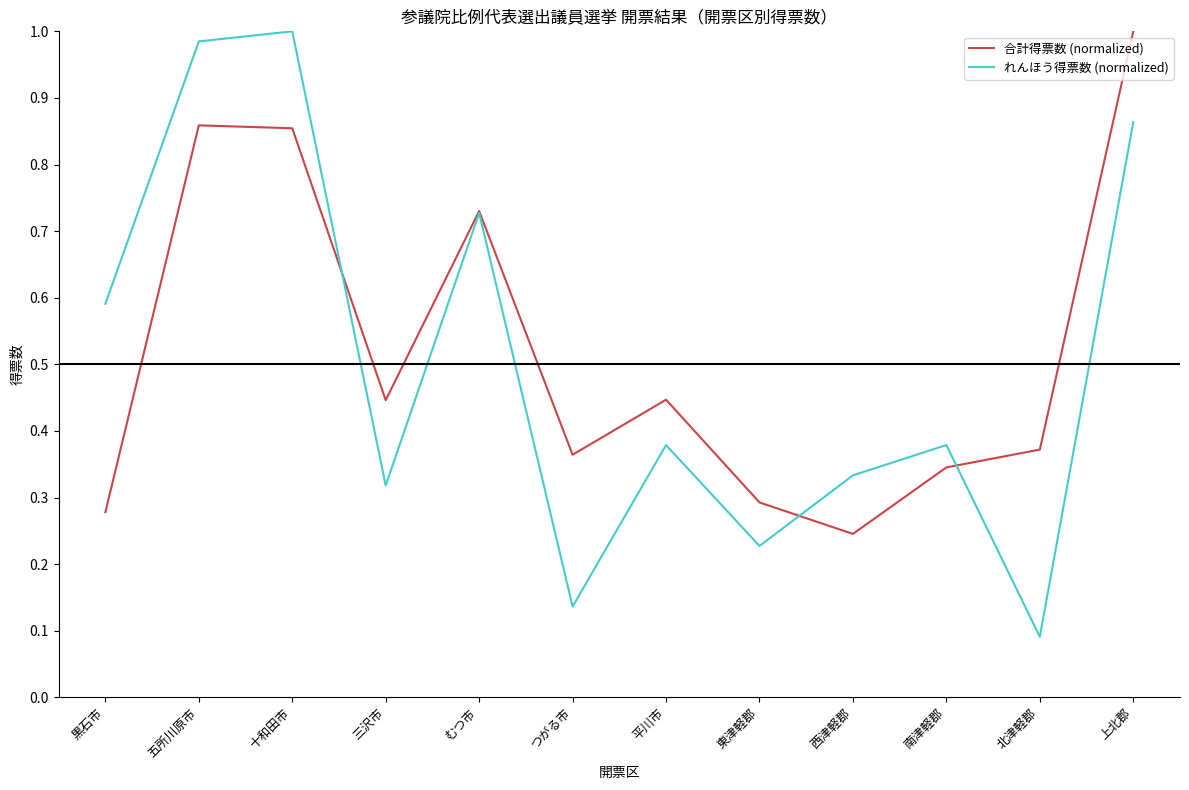

At which label does 合計得票数 (normalized) reach its peak?

上北郡